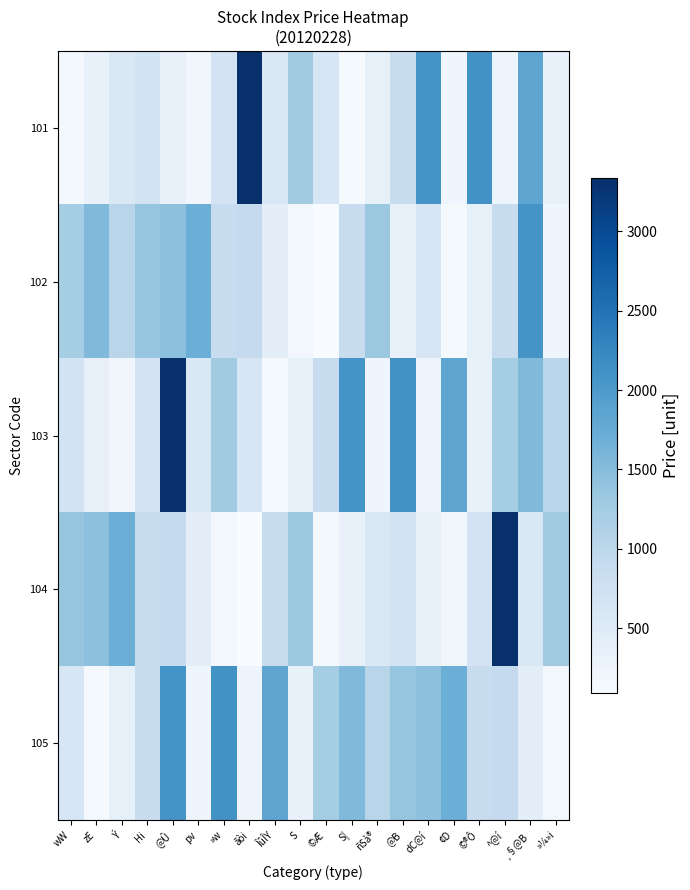

How many series are shown in this chart?

5